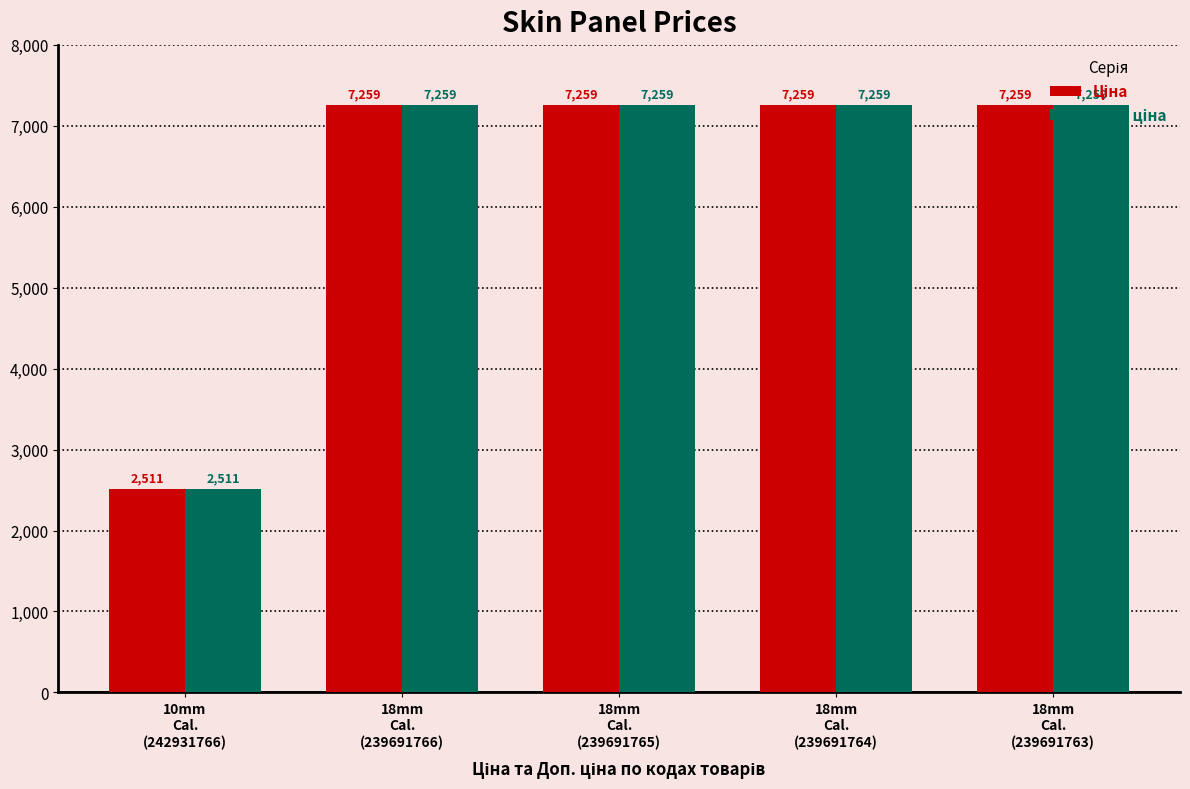

What is the maximum value shown in the chart?

7258.9